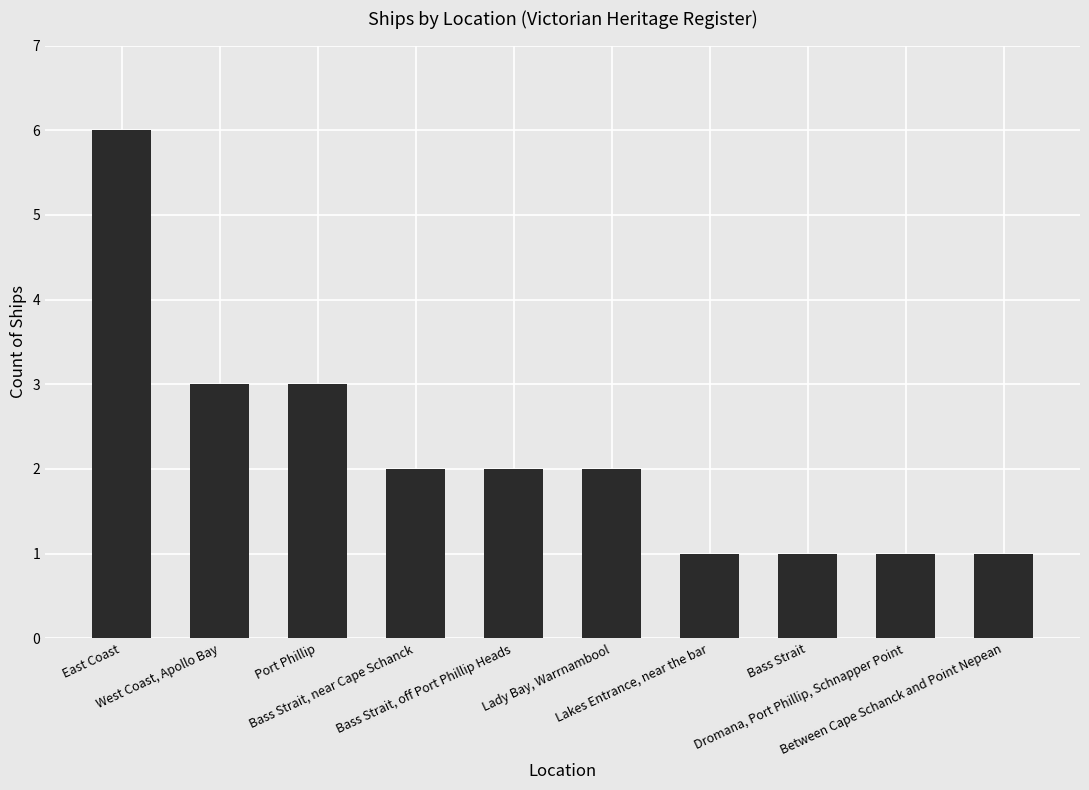

What is the ratio of the value at Between Cape Schanck and Point Nepean to the value at East Coast?

0.2